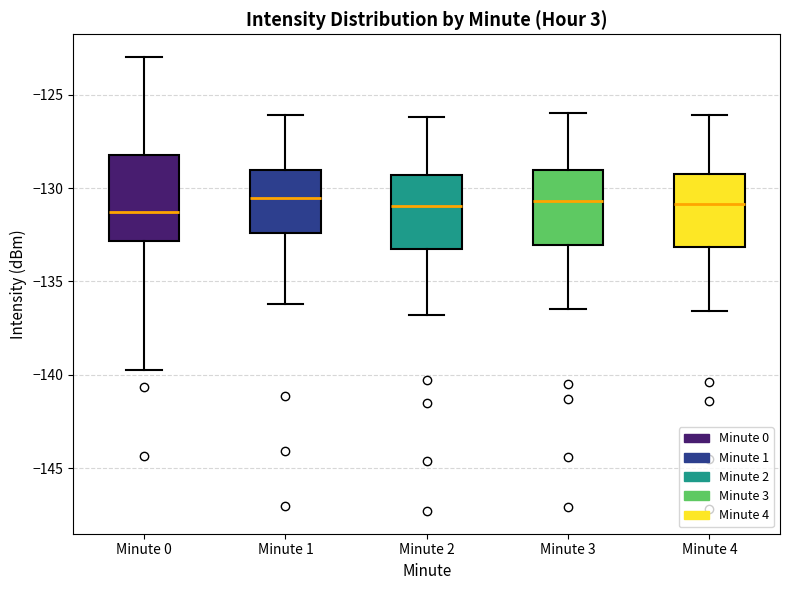

Where does the lower whisker of the box for Minute 4 end on the y-axis? The values are not printed on the chart, so give them approximately, as read against the axis.

-136.5